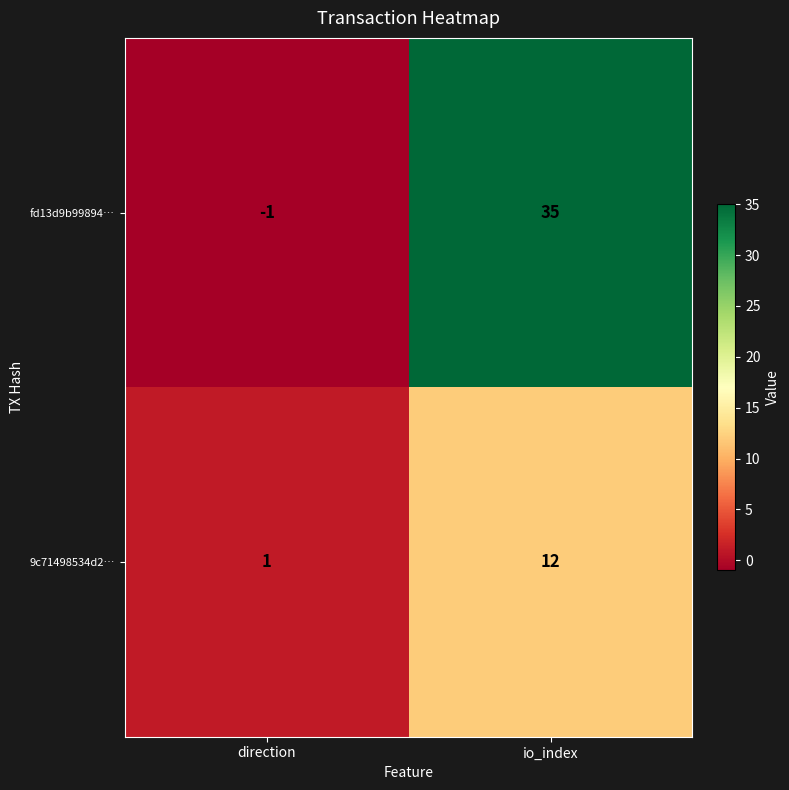

Which series changed the most between direction and io_index?

fd13d9b99894…